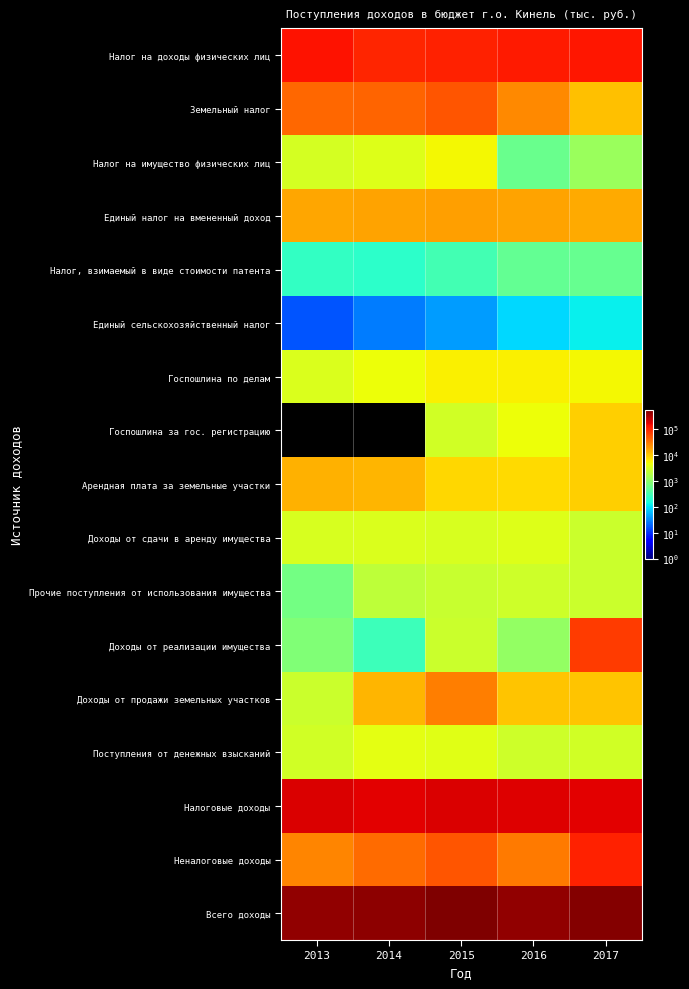

How many distinct data groups are displayed?

17